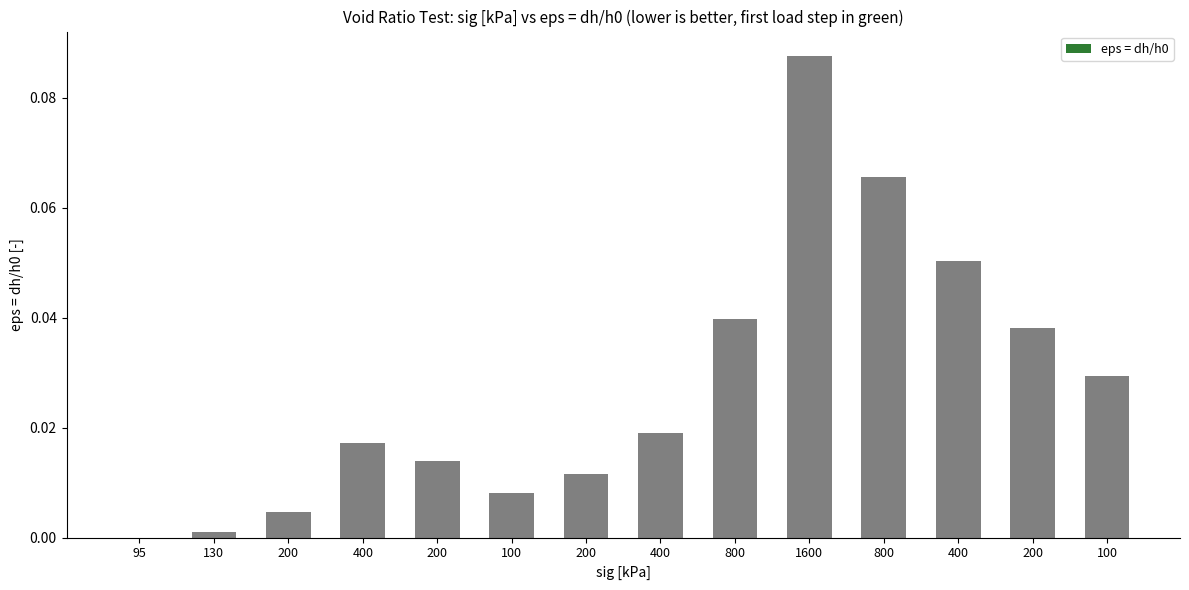

Reading left to right, what are all the values shown in this chart?

0.0	0.0	0.0	0.0	0.0	0.0	0.0	0.0	0.0	0.1	0.1	0.1	0.0	0.0